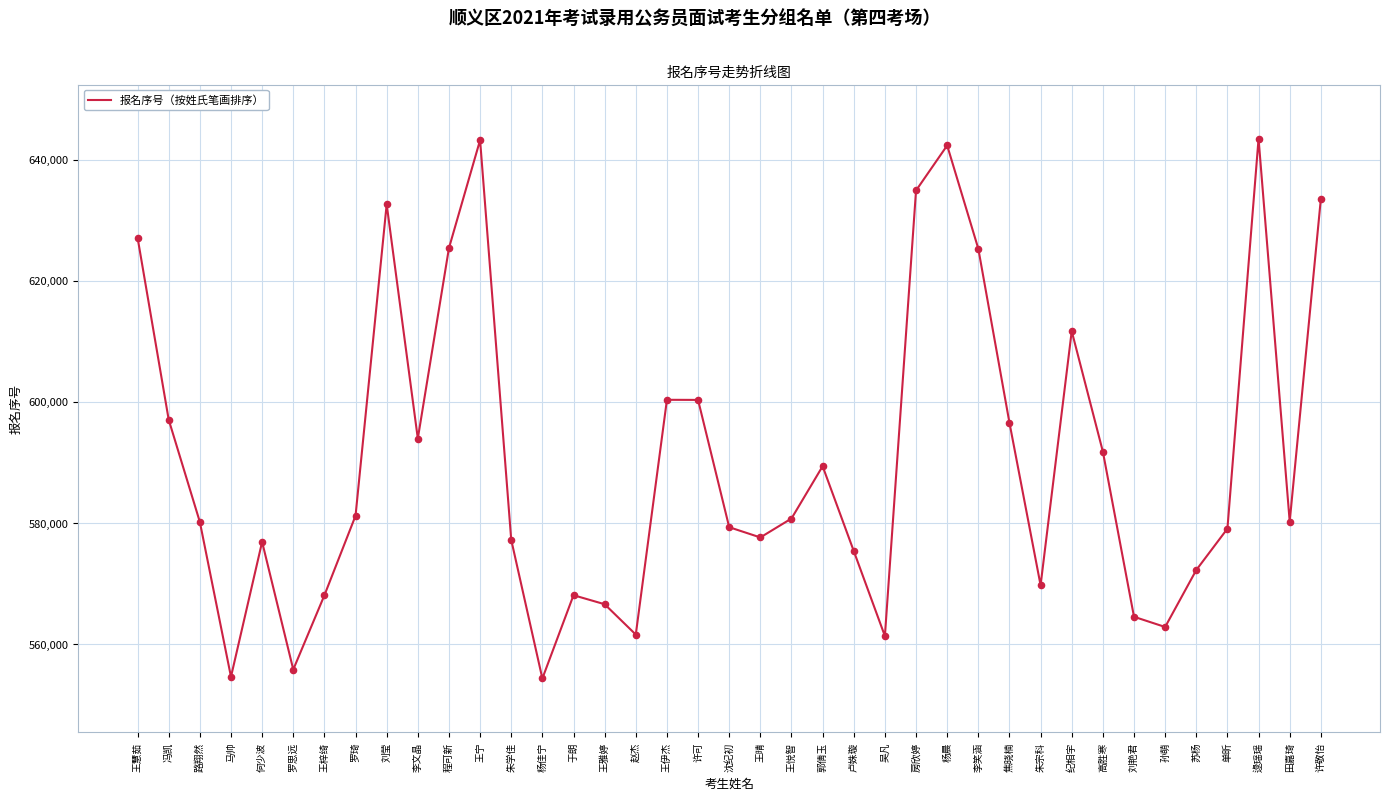

What is the change in value from 王宁 to 赵杰?

-81709